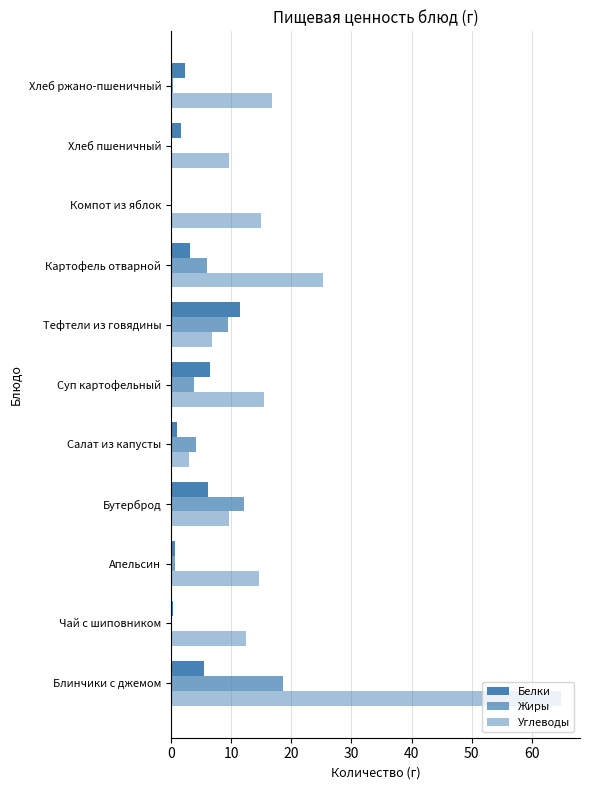

Count the number of categories in the chart.

11